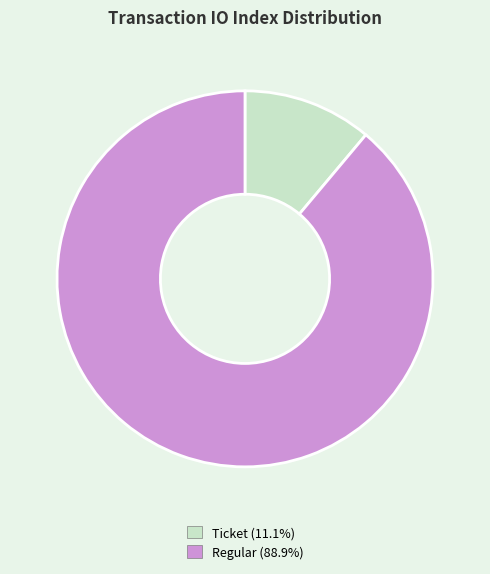

Between Ticket and Regular, which is larger?

Regular